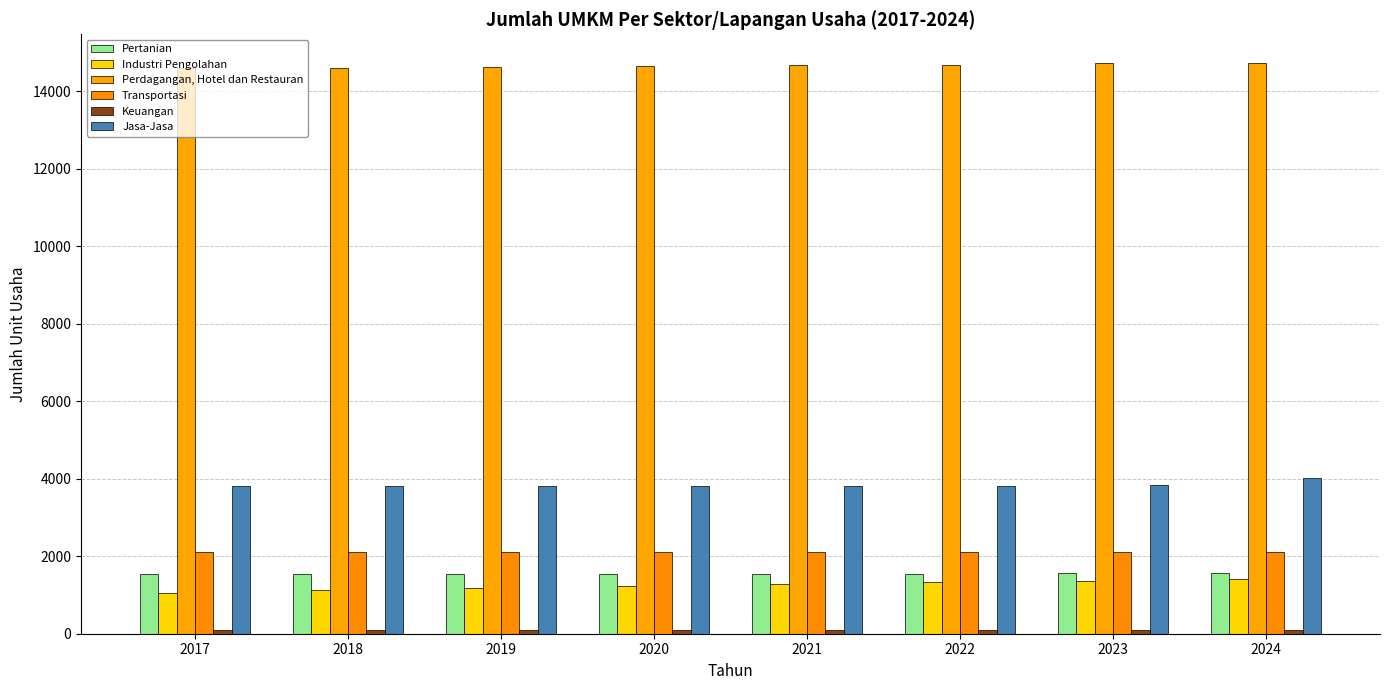

How many distinct data groups are displayed?

6